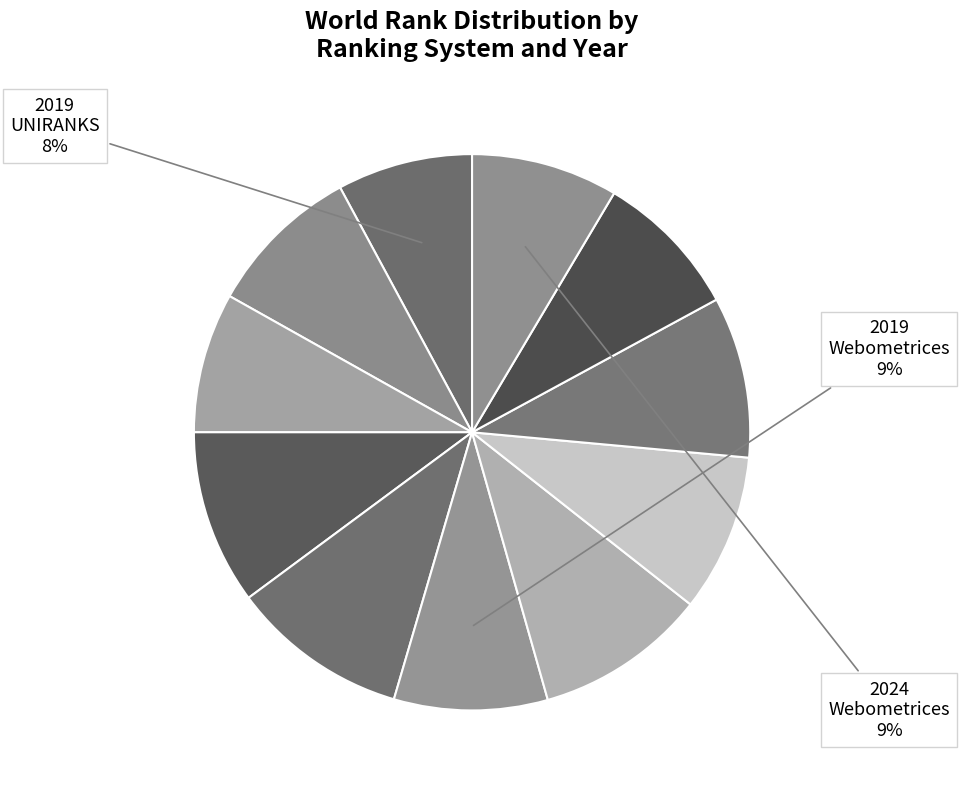

Count the number of slices in the pie.

11